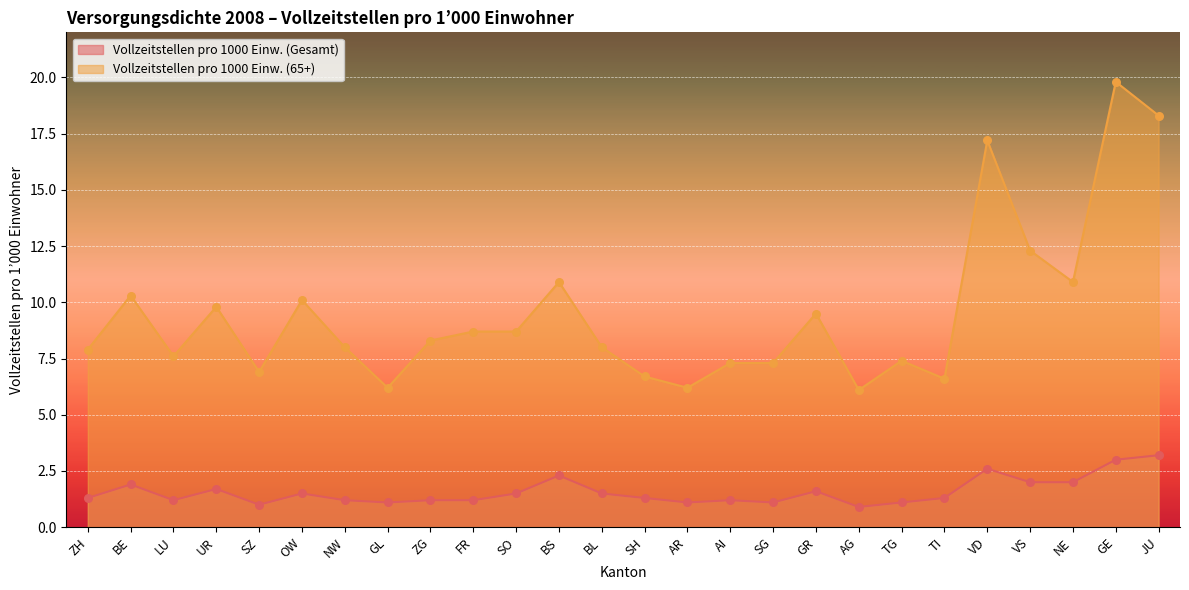

At which category is the sum across all series the highest?

GE